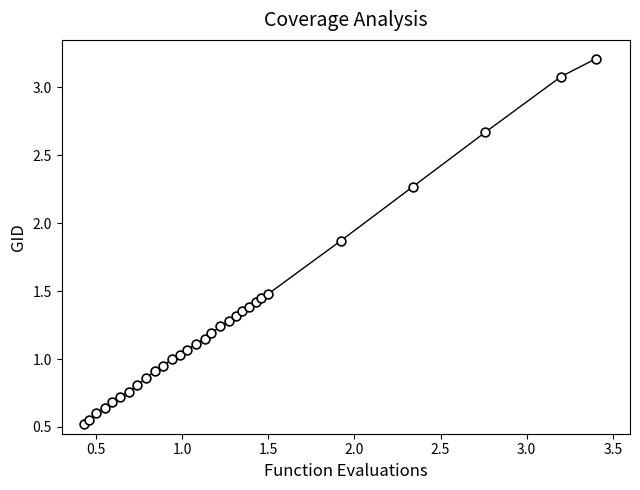

What is the range of X values (max minus min)?

3.0